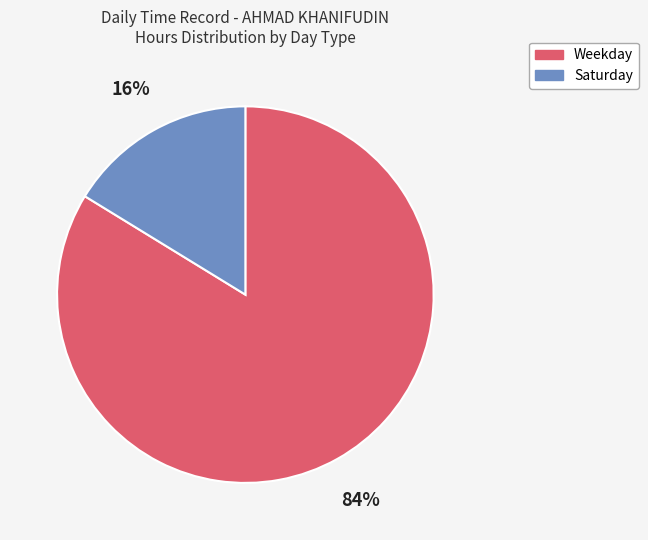

To the nearest percent, what is the difference between the largest and smallest slice percentages?

68%